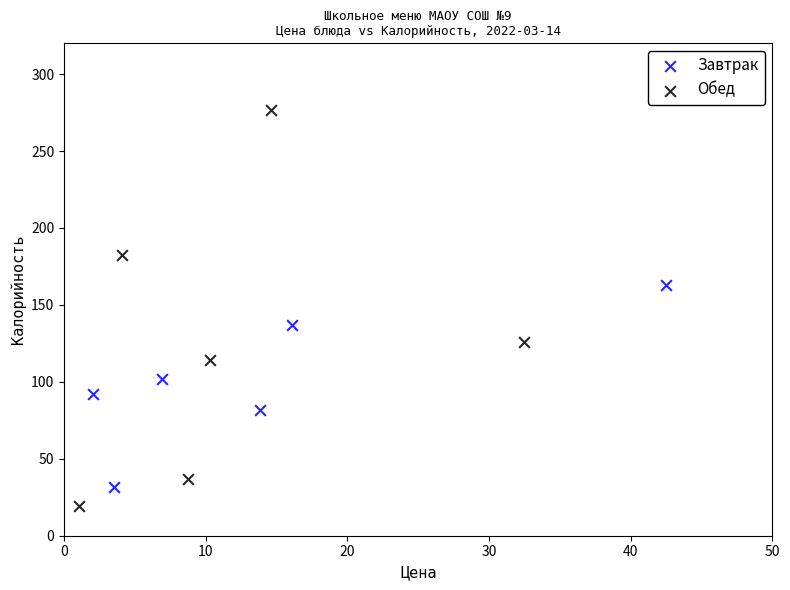

Which series reaches the maximum Y coordinate?

Обед